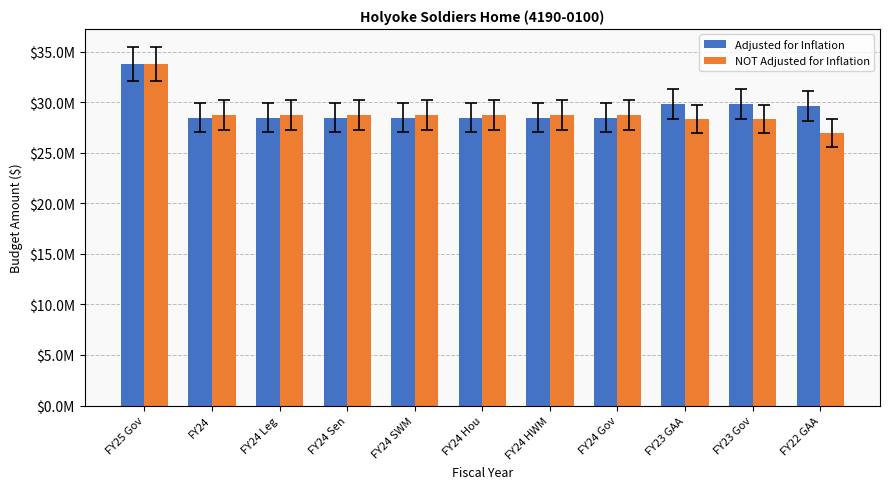

Rank the series at FY24 Sen from lowest to highest value.

Adjusted for Inflation, NOT Adjusted for Inflation